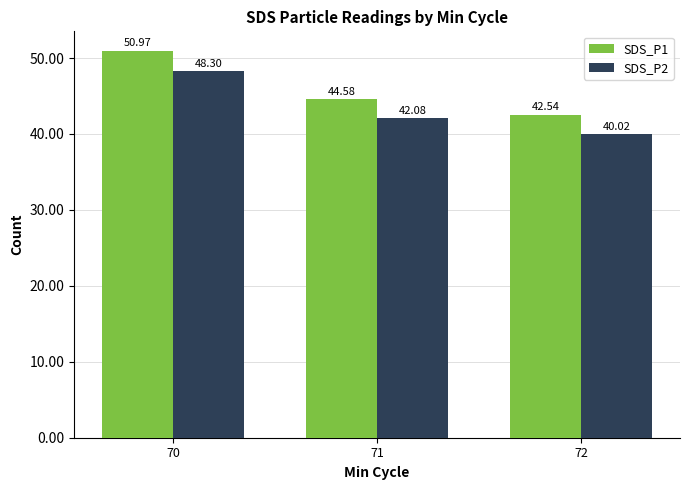

How many bars are there in total?

6